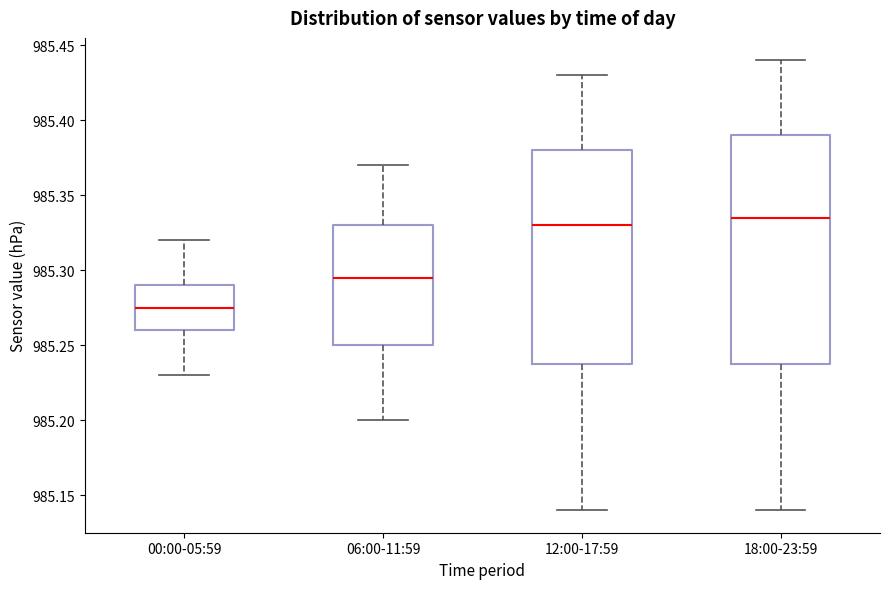

Which box is the tallest, from its lower edge to its upper edge?

18:00-23:59